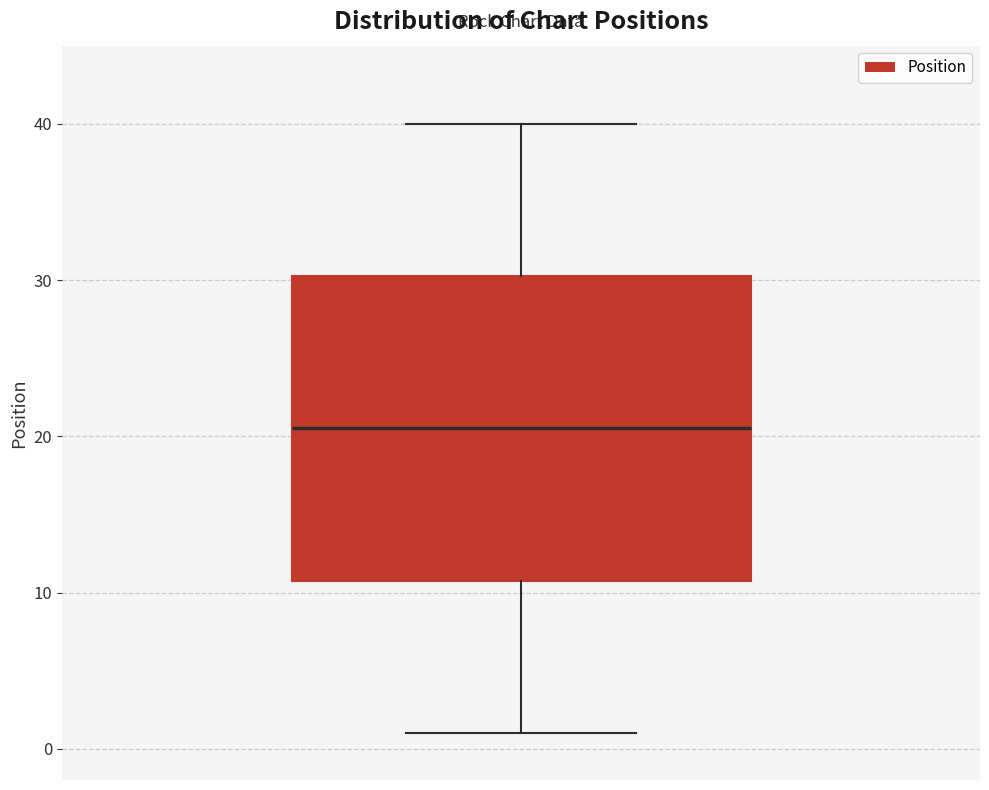

Read this box plot against the y-axis: the position of the median line, the range covered by the box, and the ends of both whiskers. The values are not printed on the chart, so give them approximately, as read against the axis.

median 21, box 11 to 30, whiskers 1 to 40